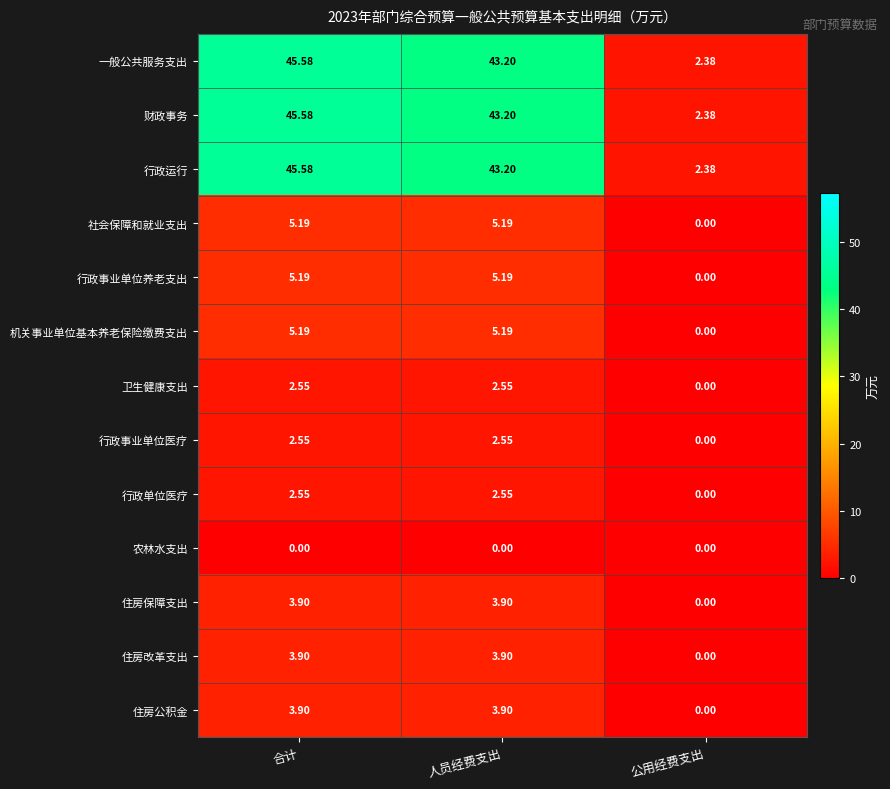

List the labels in order of 行政运行 value, largest first.

合计, 人员经费支出, 公用经费支出